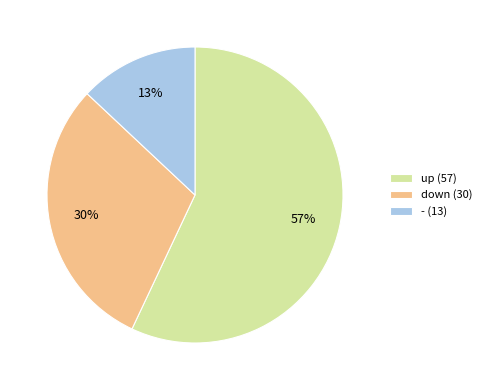

The up slice represents 57% of the pie. True or false?

True